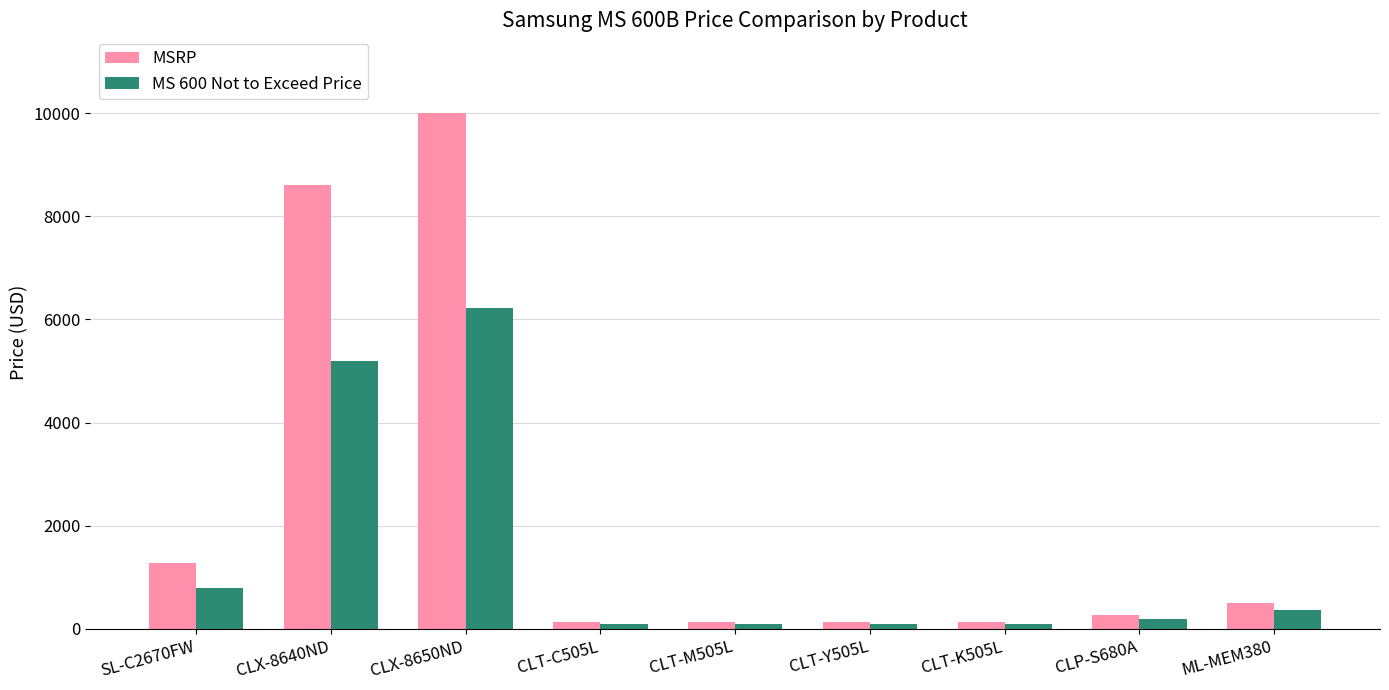

The MSRP series shows 500.0 at ML-MEM380. True or false?

True